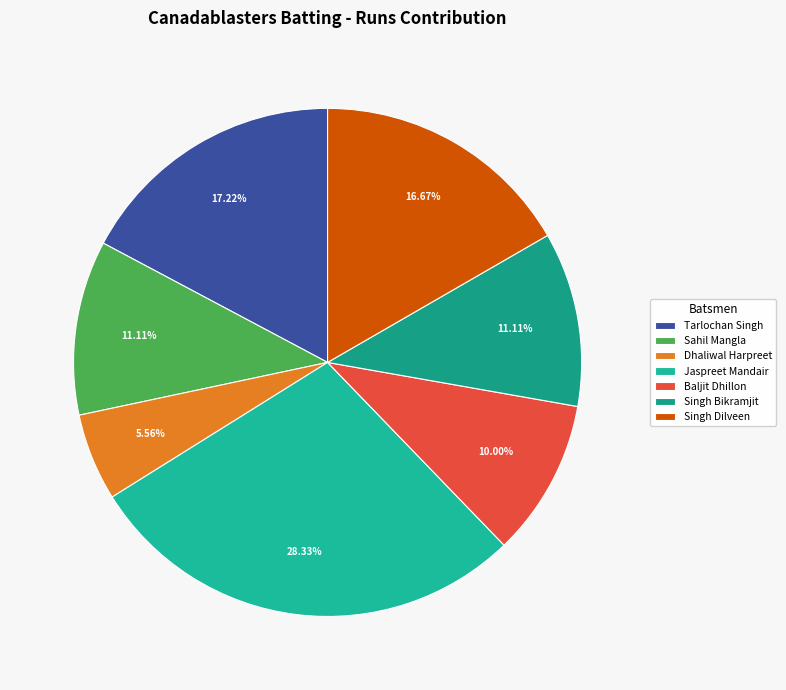

Between Jaspreet Mandair and Sahil Mangla, which is larger?

Jaspreet Mandair